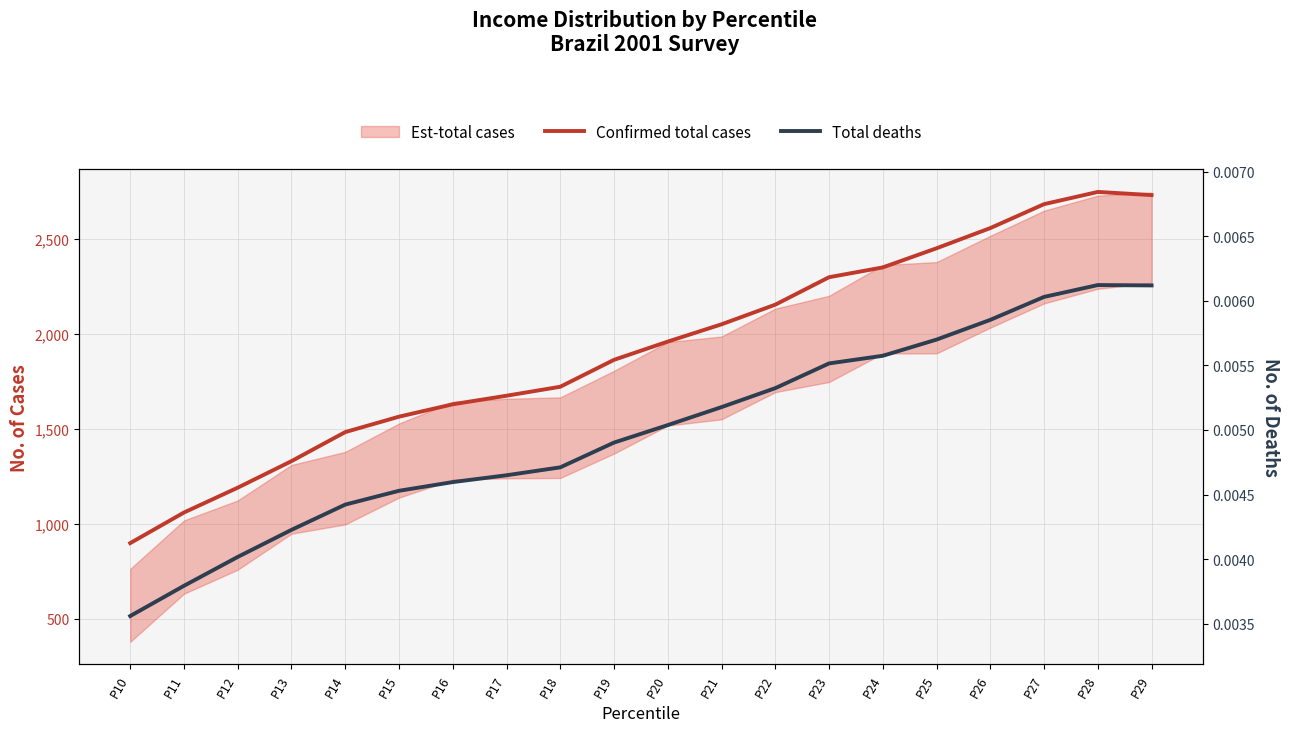

At which label does Confirmed total cases reach its minimum?

P10